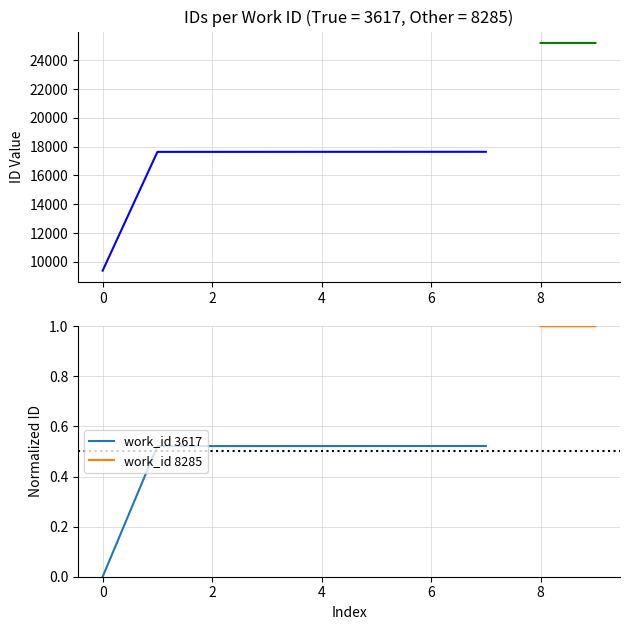

Is it true that the value at 2 is 17638?

True